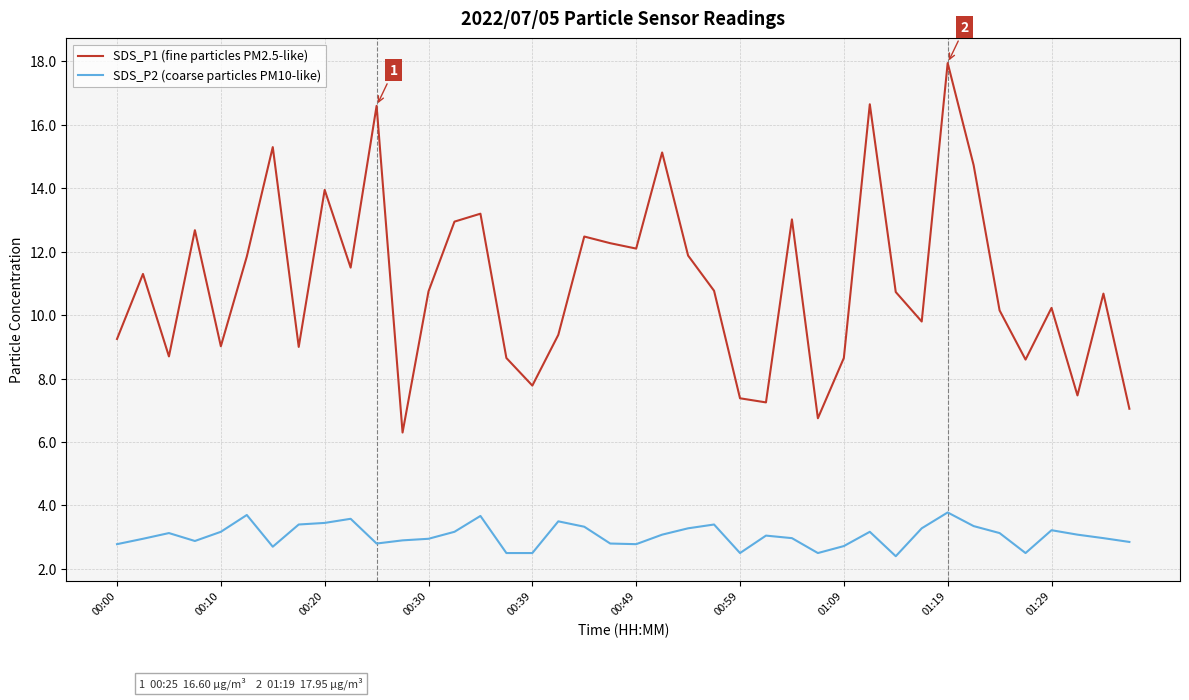

What is the minimum value for SDS_P1 (fine particles PM2.5-like)?

6.3